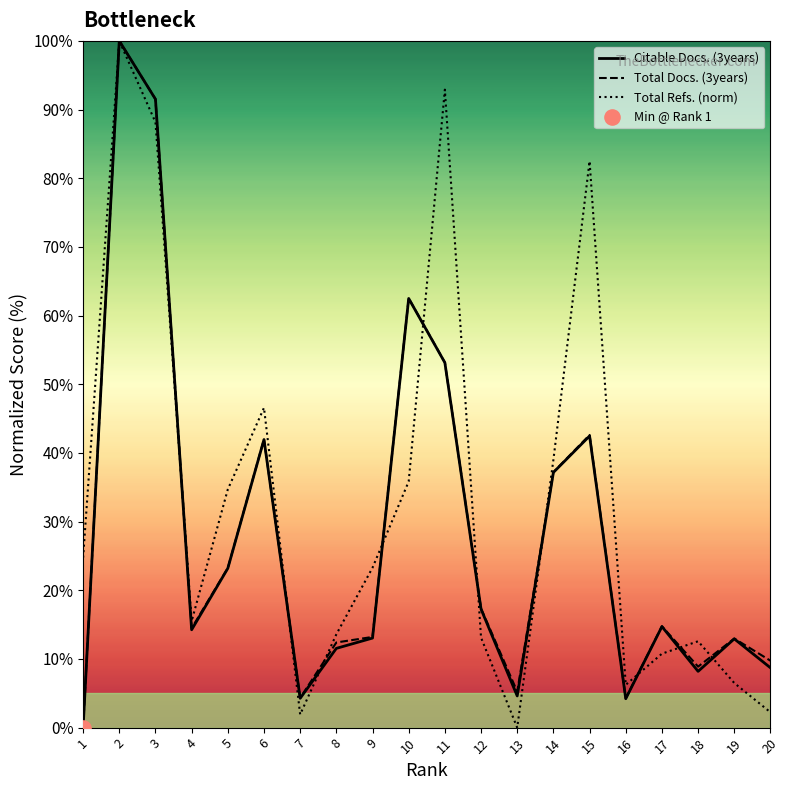

At which category is the sum across all series the highest?

2